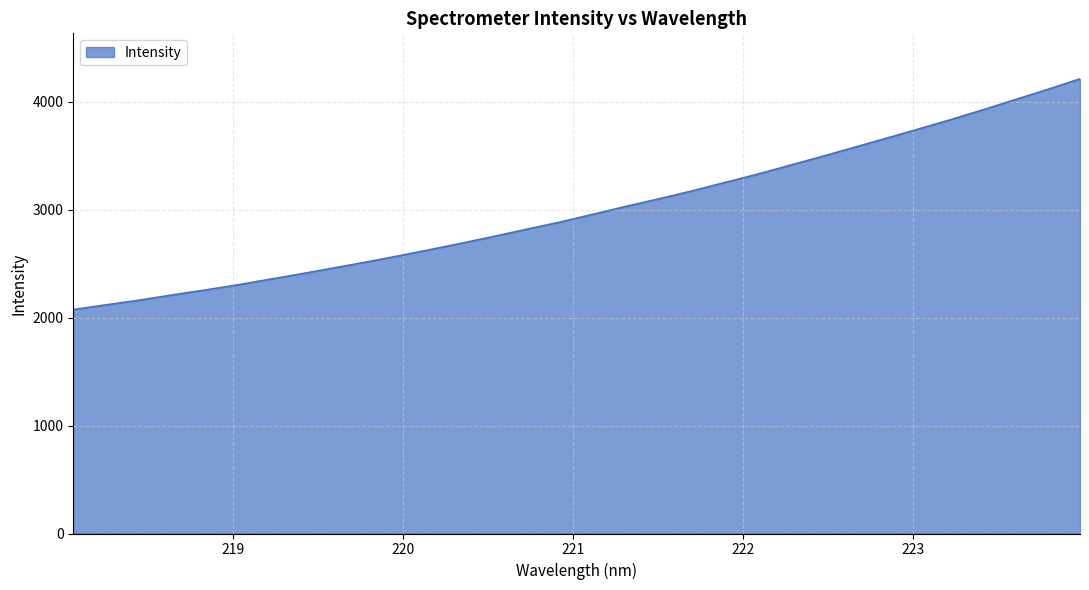

Reading left to right, extract all data points from this chart.

2074.8	2118.4	2160.8	2208.5	2253.7	2301.4	2353.5	2405.7	2460.0	2514.9	2572.3	2631.7	2693.3	2756.7	2822.2	2887.4	2958.4	3030.6	3099.5	3171.2	3248.3	3324.8	3407.3	3489.7	3574.6	3660.0	3746.4	3833.7	3925.5	4020.2	4114.7	4213.3